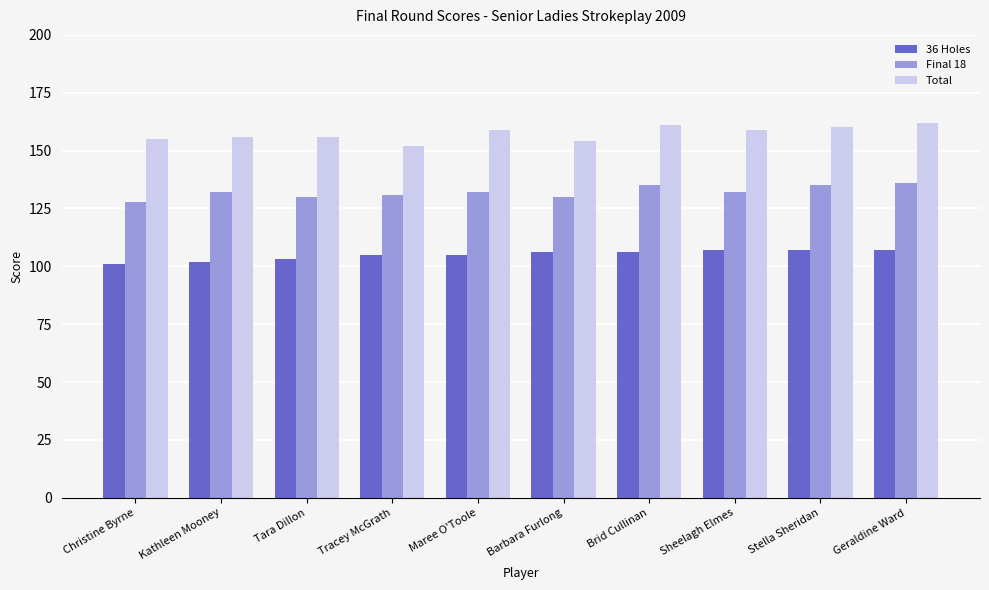

Reading left to right, list all the values displayed in this chart.

36 Holes: Christine Byrne=101	Kathleen Mooney=102	Tara Dillon=103	Tracey McGrath=105	Maree O'Toole=105	Barbara Furlong=106	Brid Cullinan=106	Sheelagh Elmes=107	Stella Sheridan=107	Geraldine Ward=107
Final 18: Christine Byrne=128	Kathleen Mooney=132	Tara Dillon=130	Tracey McGrath=131	Maree O'Toole=132	Barbara Furlong=130	Brid Cullinan=135	Sheelagh Elmes=132	Stella Sheridan=135	Geraldine Ward=136
Total: Christine Byrne=155	Kathleen Mooney=156	Tara Dillon=156	Tracey McGrath=152	Maree O'Toole=159	Barbara Furlong=154	Brid Cullinan=161	Sheelagh Elmes=159	Stella Sheridan=160	Geraldine Ward=162